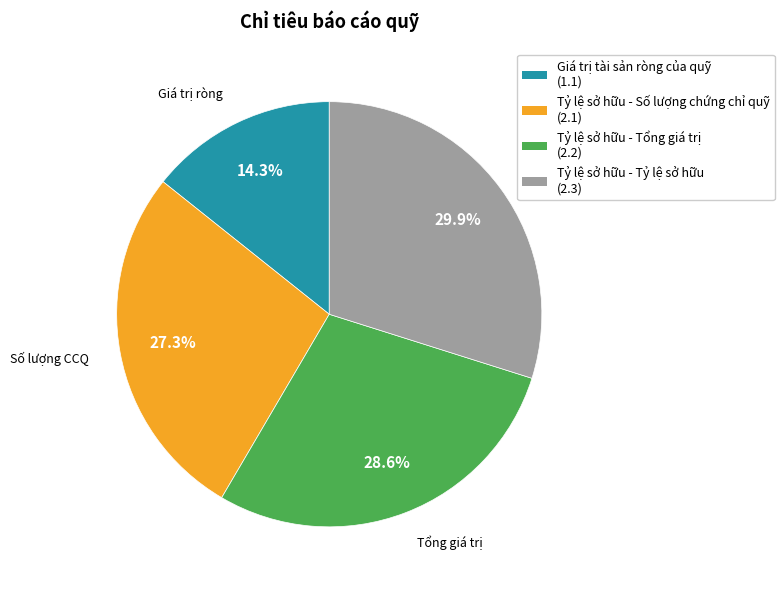

What is the smallest slice in the pie chart?

Giá trị tài sản ròng của quỹ (1.1)